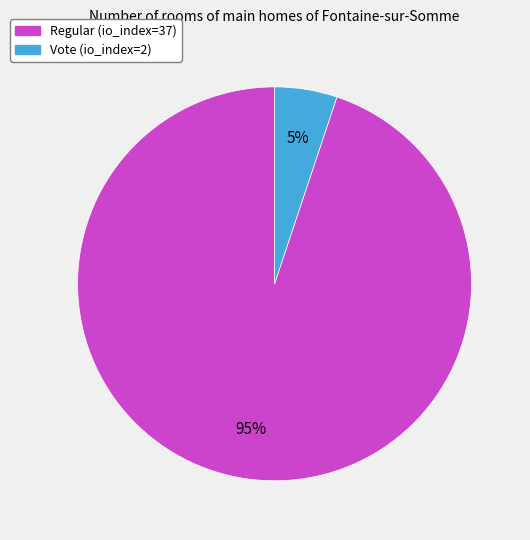

The Regular (io_index=37) slice represents 95% of the pie. True or false?

True